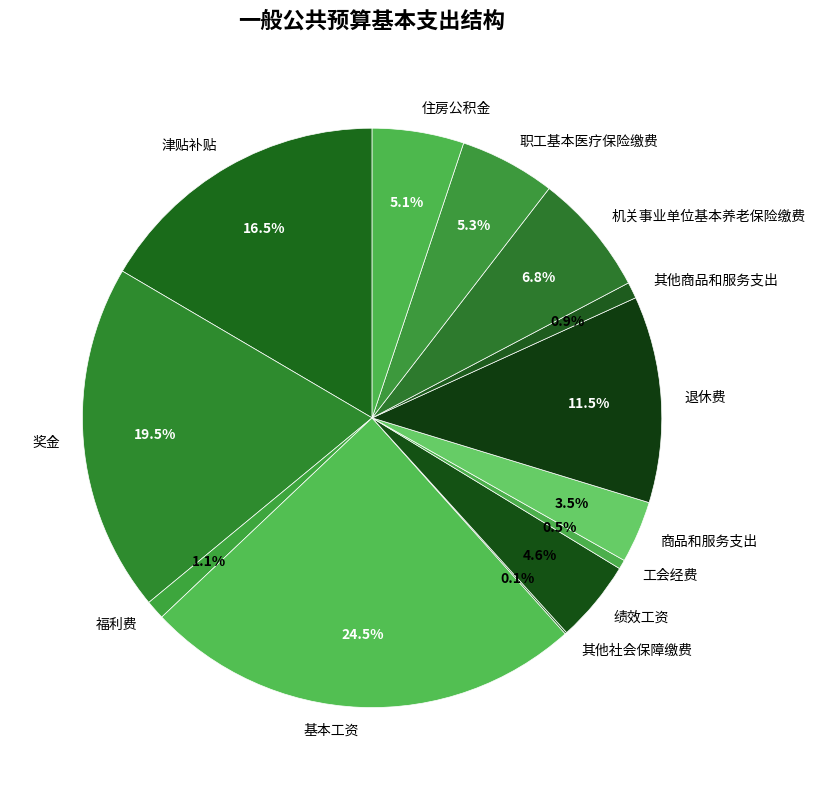

Does 住房公积金 account for over 50% of the chart?

No